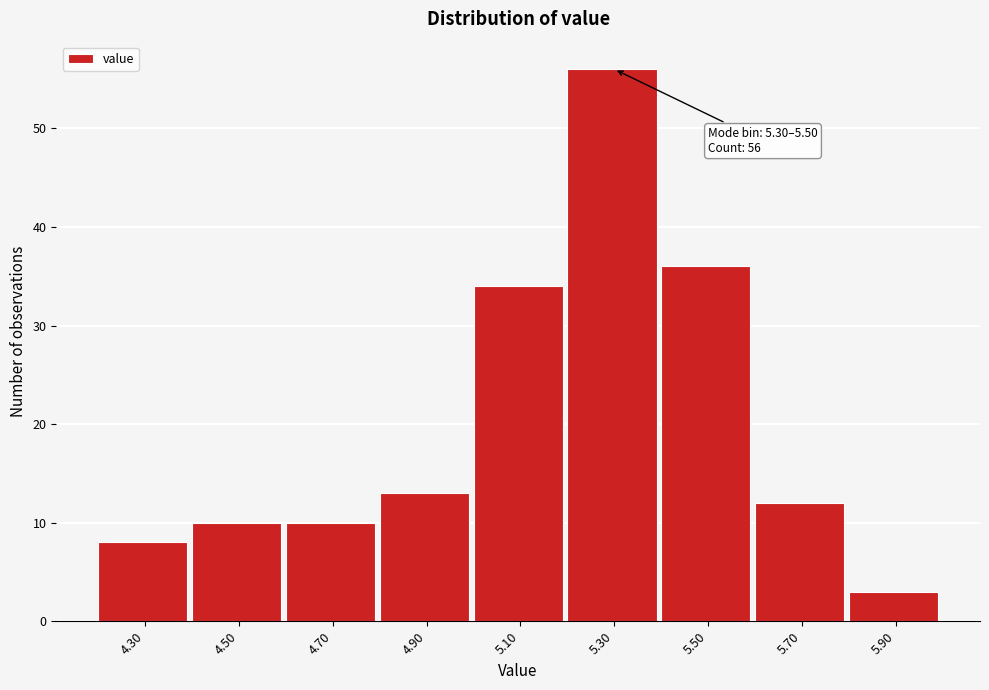

Reading left to right, what are all the values shown in this chart?

4.30=8	4.50=10	4.70=10	4.90=13	5.10=34	5.30=56	5.50=36	5.70=12	5.90=3